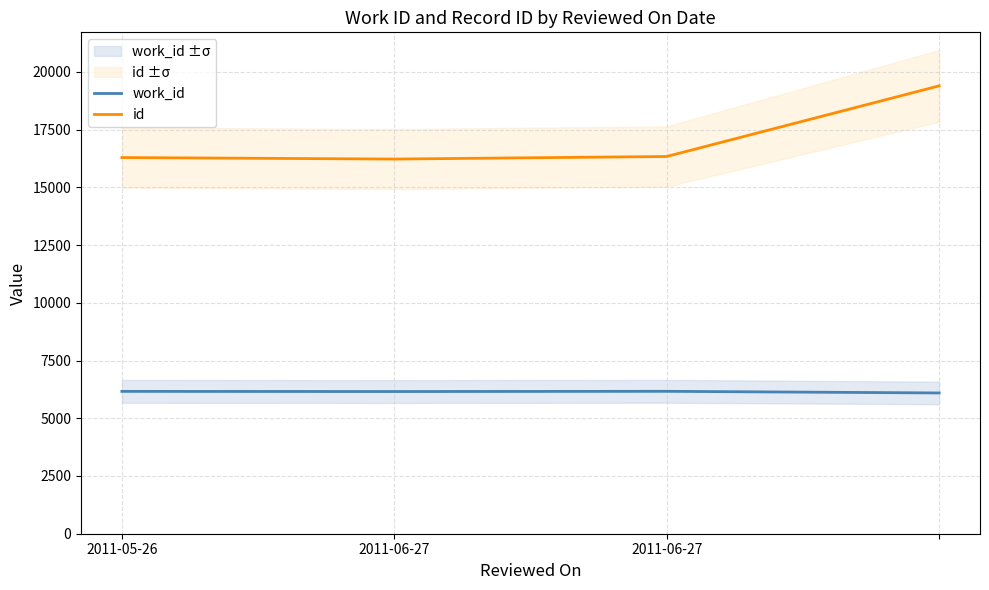

At which category does work_id reach its first local valley?

2011-06-27